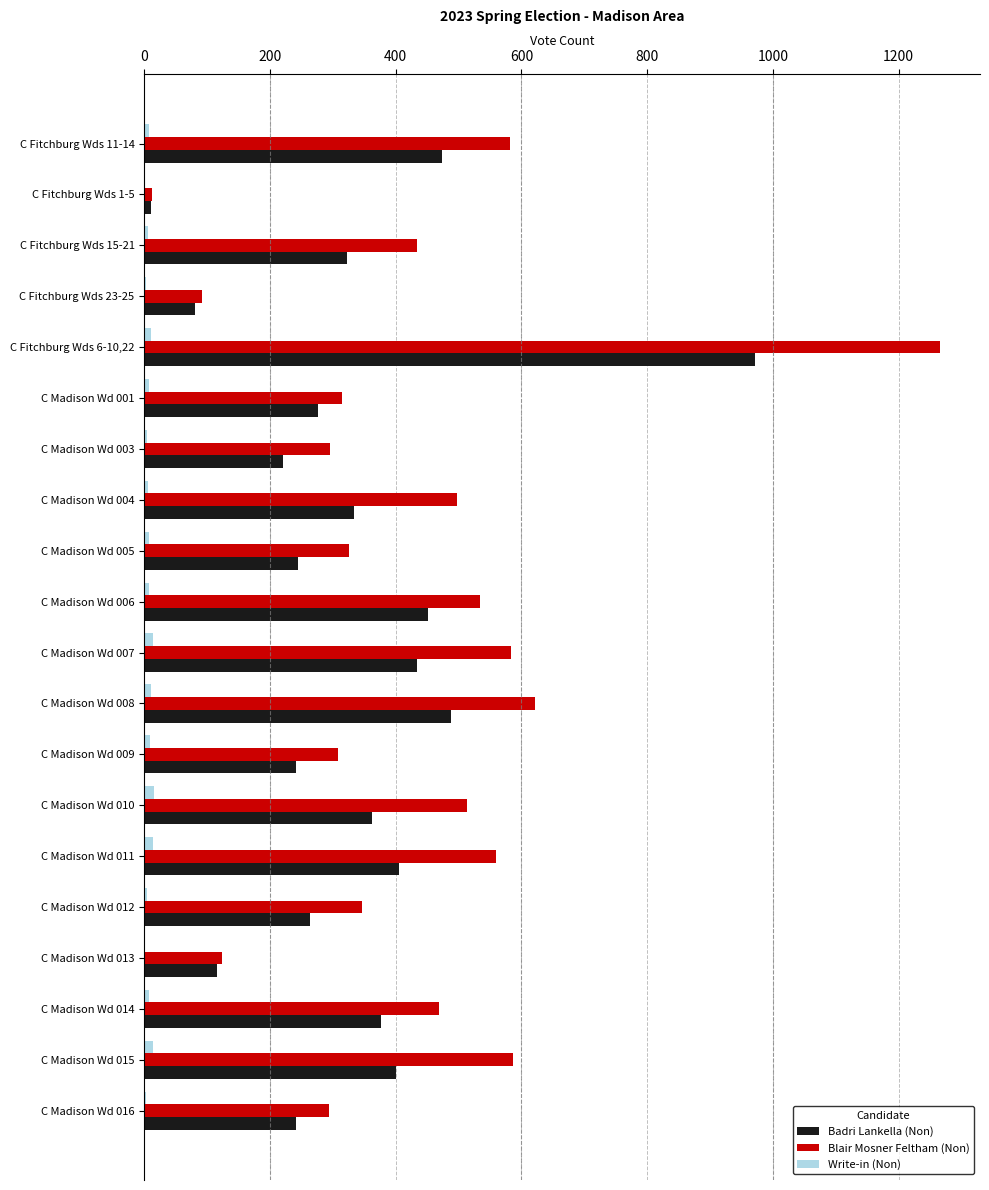

Which series changed the most between C Madison Wd 007 and C Madison Wd 016?

Blair Mosner Feltham (Non)